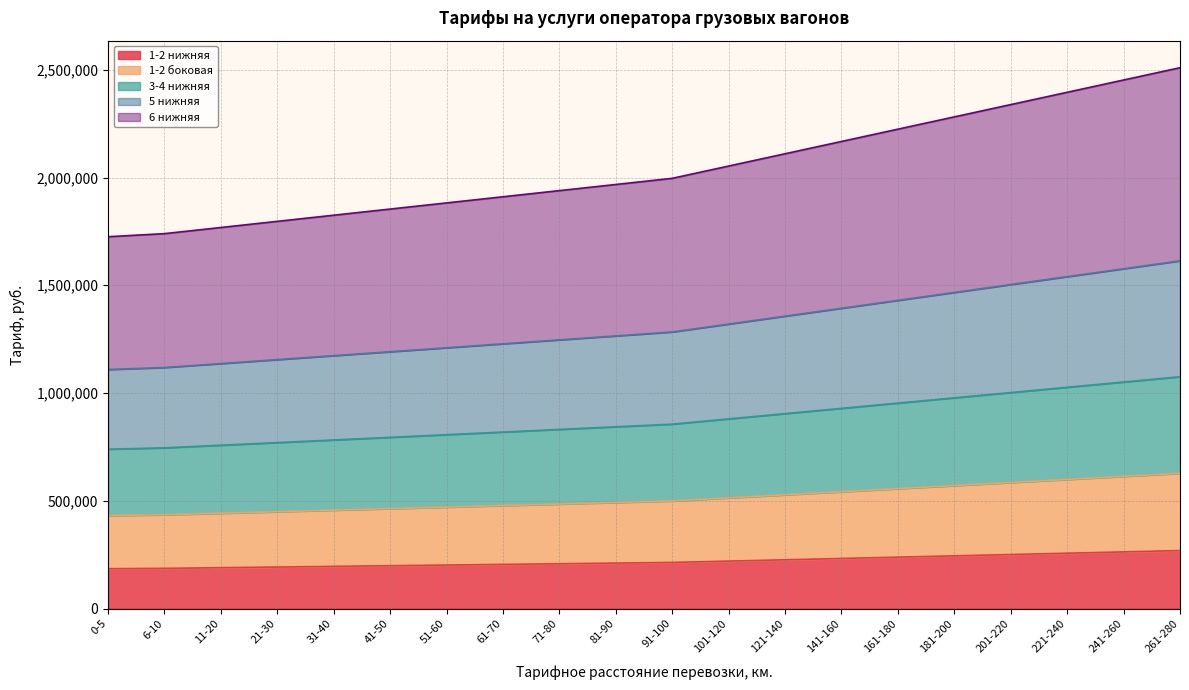

What is the total value across all series at 91-100?

1996260